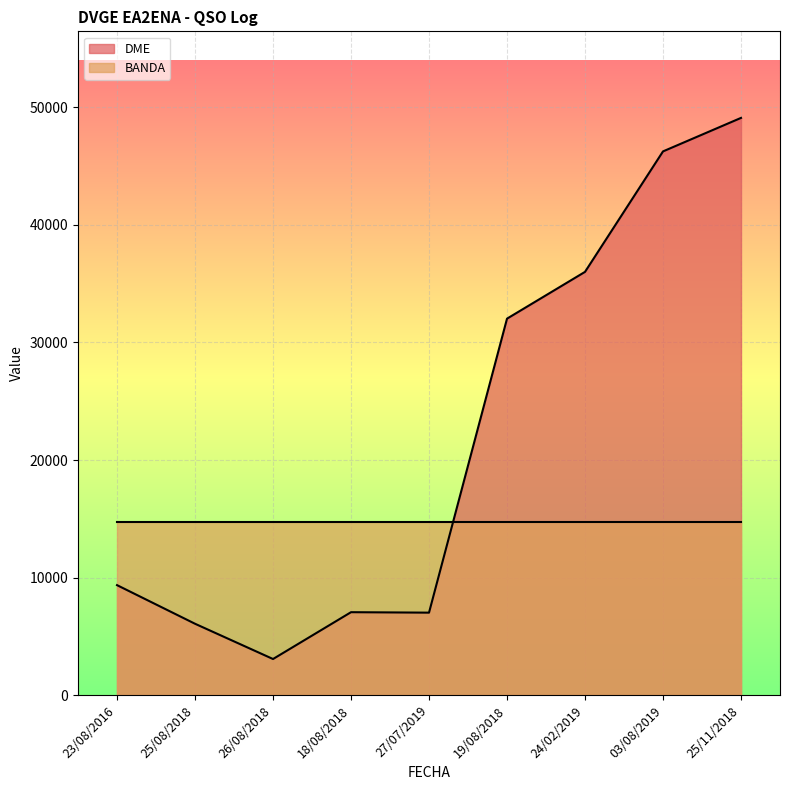

What is the minimum value shown in the chart?

3065.0